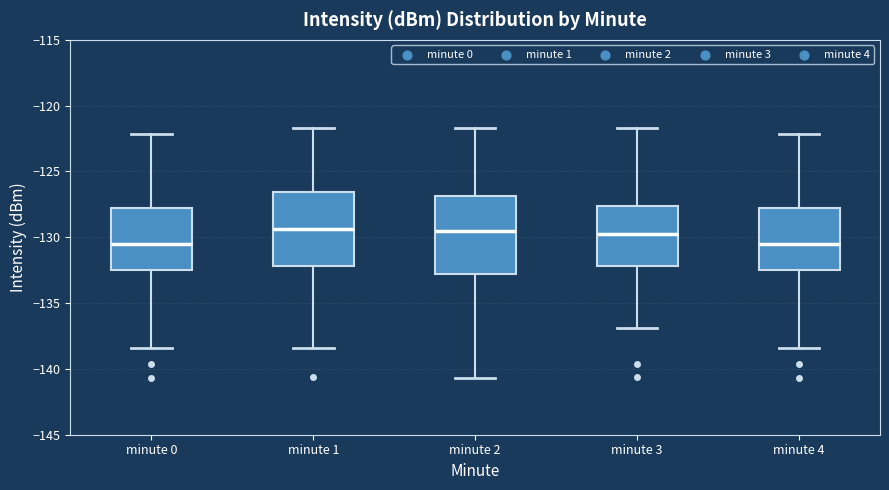

Reading left to right, transcribe this box plot: for each box, give where its median line is, the range the box spans, and where its two whiskers end, as read against the y-axis. The values are not printed on the chart, so give them approximately, as read against the axis.

minute 0: median -130.5, box -132.5 to -128.0, whiskers -138.5 to -122.0
minute 1: median -129.5, box -132.0 to -126.5, whiskers -138.5 to -121.5
minute 2: median -129.5, box -133.0 to -127.0, whiskers -140.5 to -121.5
minute 3: median -129.5, box -132.0 to -127.5, whiskers -137.0 to -121.5
minute 4: median -130.5, box -132.5 to -128.0, whiskers -138.5 to -122.0